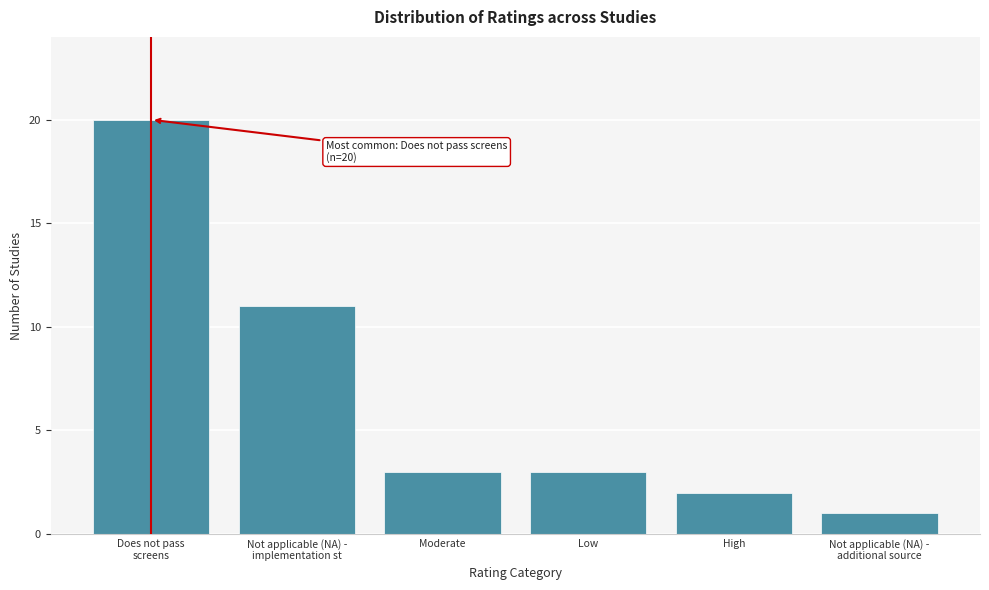

Reading right to left, list all the values displayed in this chart.

1	2	3	3	11	20